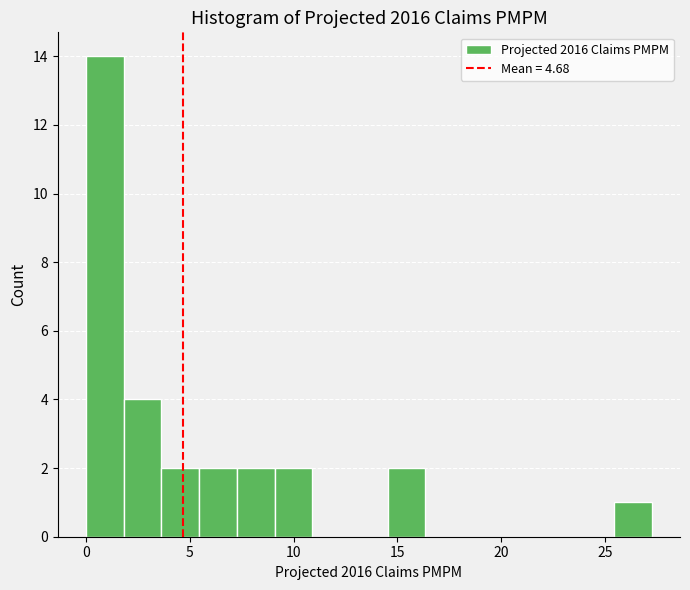

Around what value on the x-axis is the tallest bar? Give the approximate position of its centre, as read against the axis.

1.0